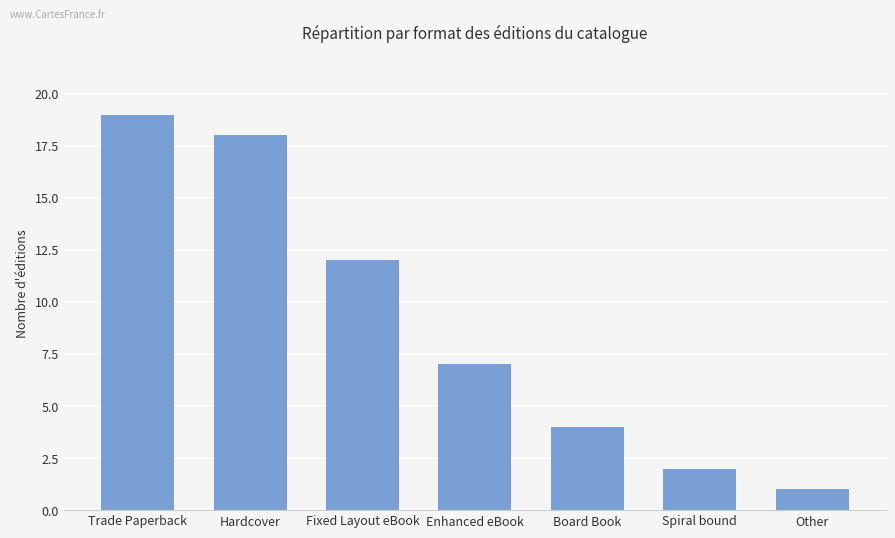

Is it true that the value at Other is 1?

True